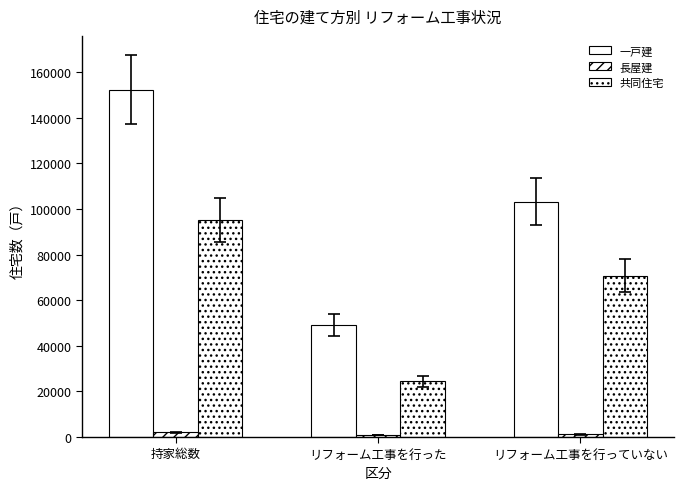

Does the chart contain stacked bars?

No